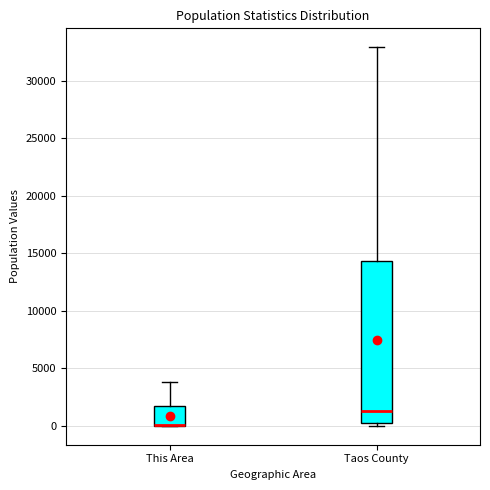

Which box is the tallest, from its lower edge to its upper edge?

Taos County